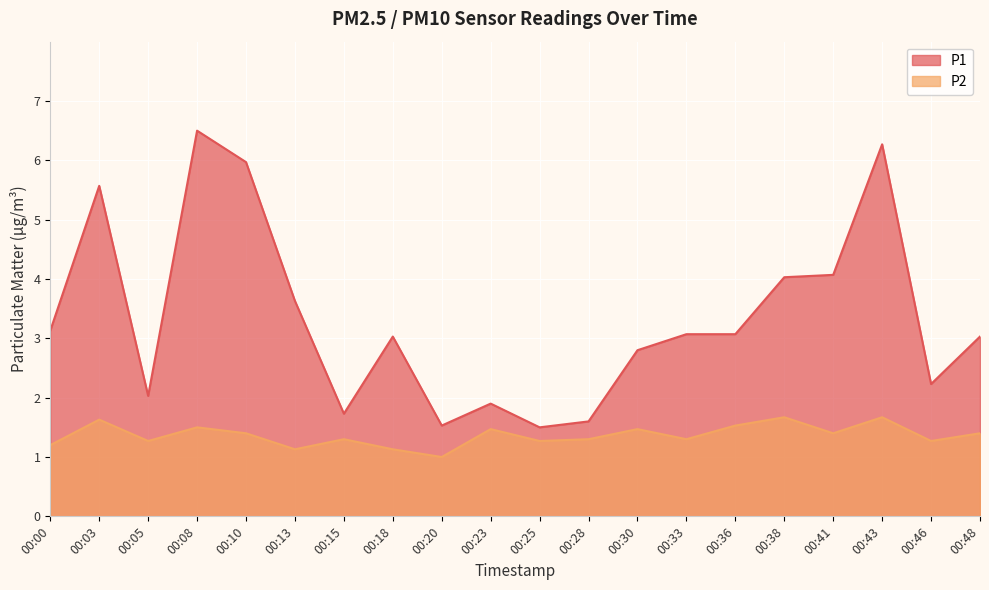

Reading left to right, what are all the values shown in this chart?

P1: 3.1	5.6	2.0	6.5	6.0	3.6	1.7	3.0	1.5	1.9	1.5	1.6	2.8	3.1	3.1	4.0	4.1	6.3	2.2	3.0
P2: 1.2	1.6	1.3	1.5	1.4	1.1	1.3	1.1	1.0	1.5	1.3	1.3	1.5	1.3	1.5	1.7	1.4	1.7	1.3	1.4